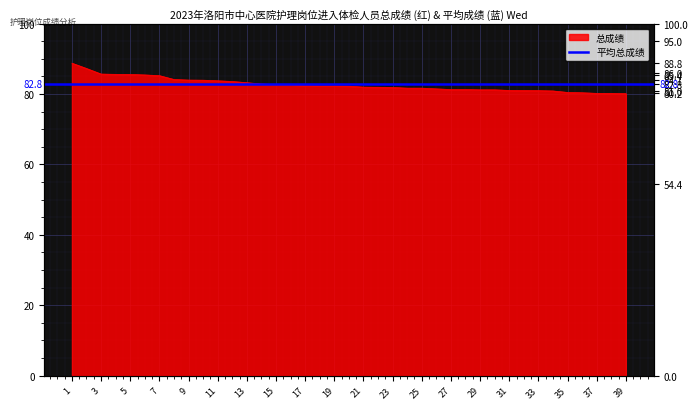

Reading right to left, list all the values displayed in this chart.

80.1	80.2	80.2	80.4	80.5	80.9	81.0	81.0	81.0	81.2	81.2	81.3	81.3	81.5	81.7	81.7	81.9	81.9	82.0	82.3	82.3	82.3	82.4	82.6	82.7	82.9	83.2	83.6	83.8	83.9	84.0	84.1	85.2	85.4	85.6	85.6	85.7	87.3	88.8